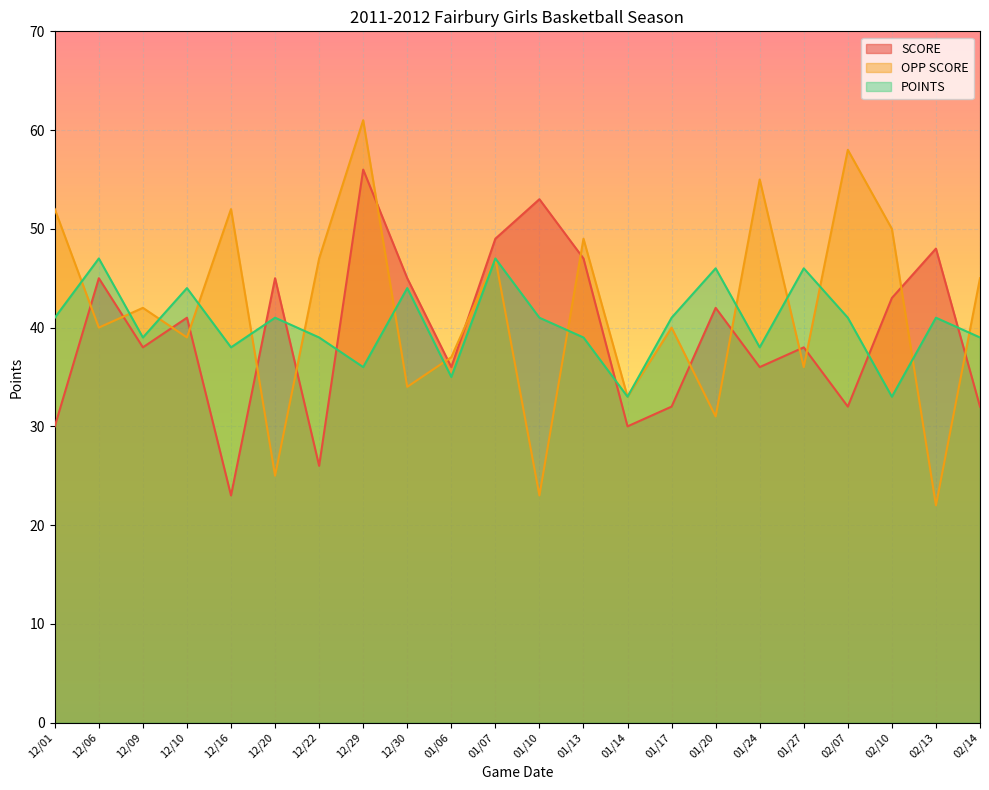

What are all the series names shown in the legend?

SCORE, OPP SCORE, POINTS